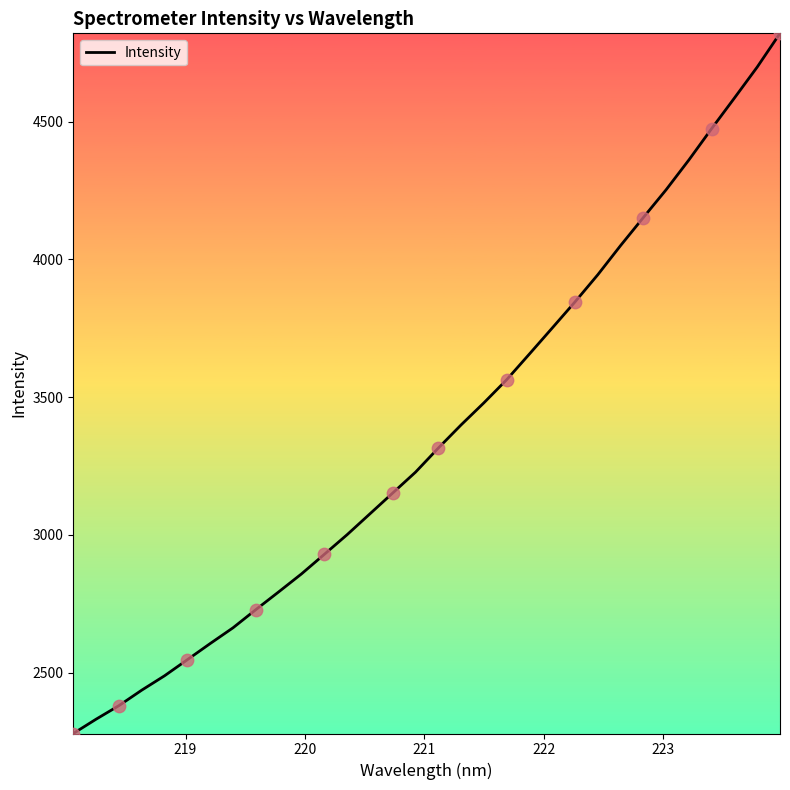

What is the smallest value displayed?

2279.2